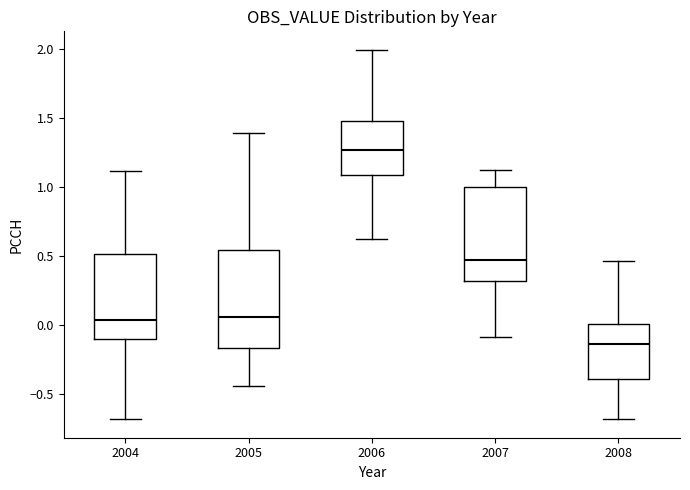

Reading left to right, transcribe this box plot: for each box, give where its median line is, the range the box spans, and where its two whiskers end, as read against the y-axis. The values are not printed on the chart, so give them approximately, as read against the axis.

2004: median 0.05, box -0.10 to 0.50, whiskers -0.70 to 1.10
2005: median 0.05, box -0.15 to 0.55, whiskers -0.45 to 1.40
2006: median 1.25, box 1.10 to 1.50, whiskers 0.65 to 2.00
2007: median 0.45, box 0.30 to 1.00, whiskers -0.10 to 1.15
2008: median -0.15, box -0.40 to 0.00, whiskers -0.70 to 0.45